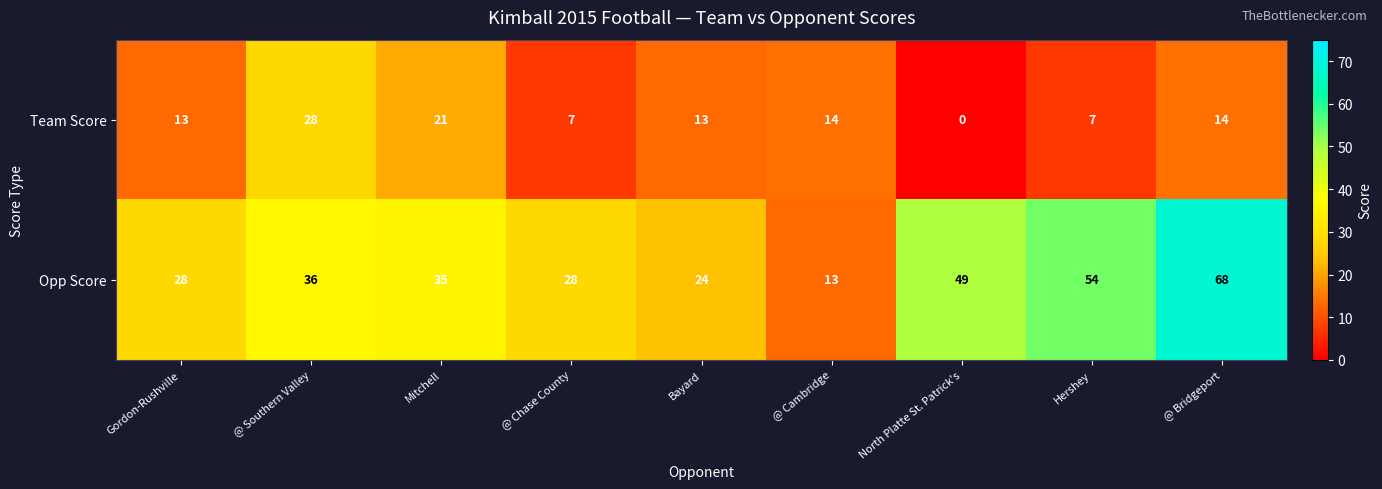

At which category is the sum across all series the highest?

@ Bridgeport